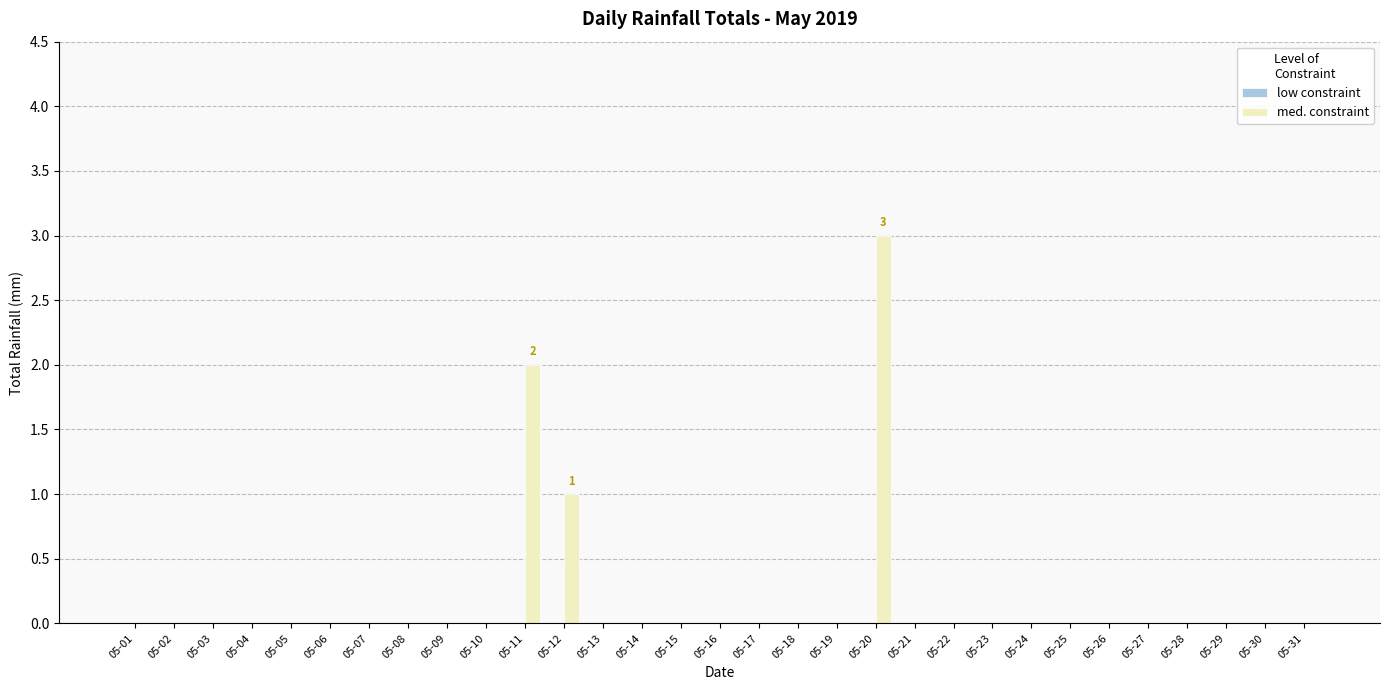

What is the sum of all values?

6